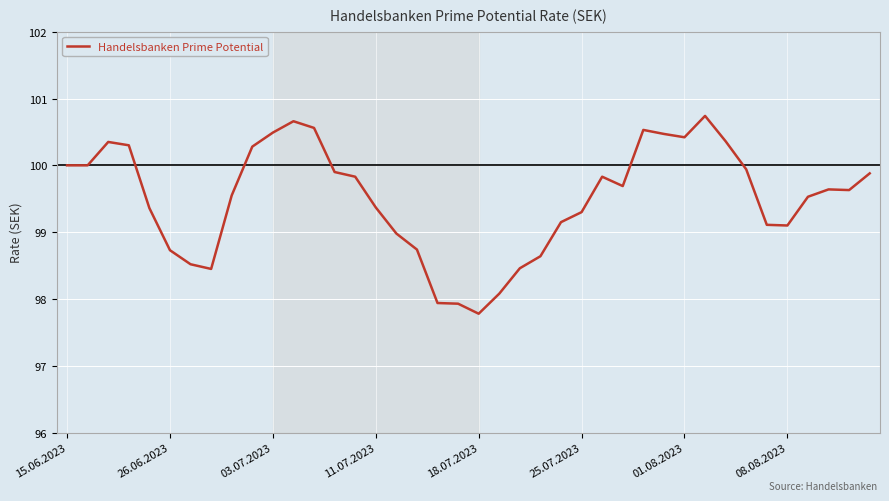

What is the difference between the maximum and minimum values?

3.0